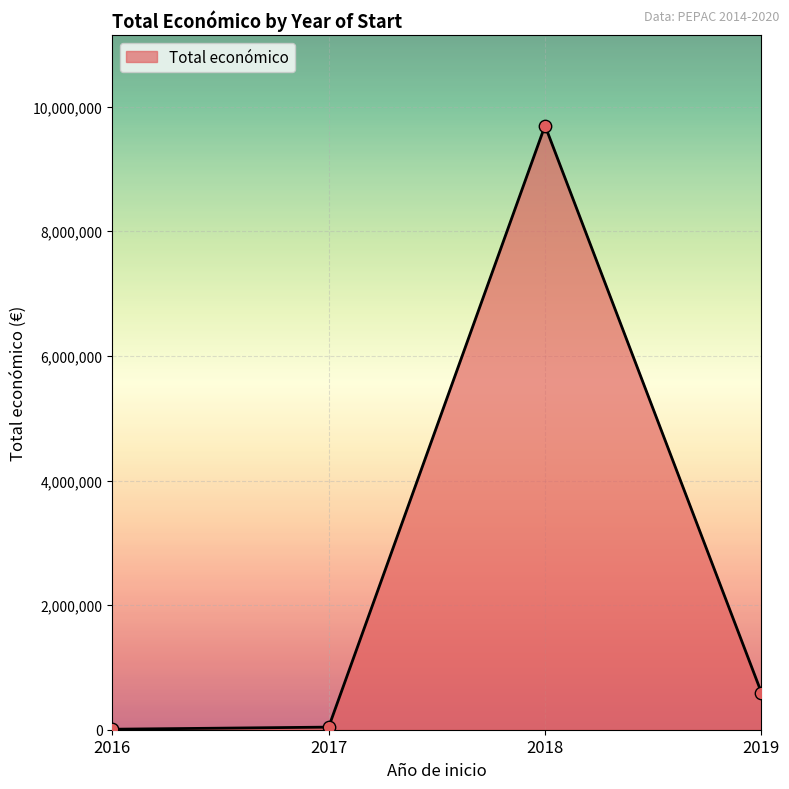

Where is the first local maximum?

2018